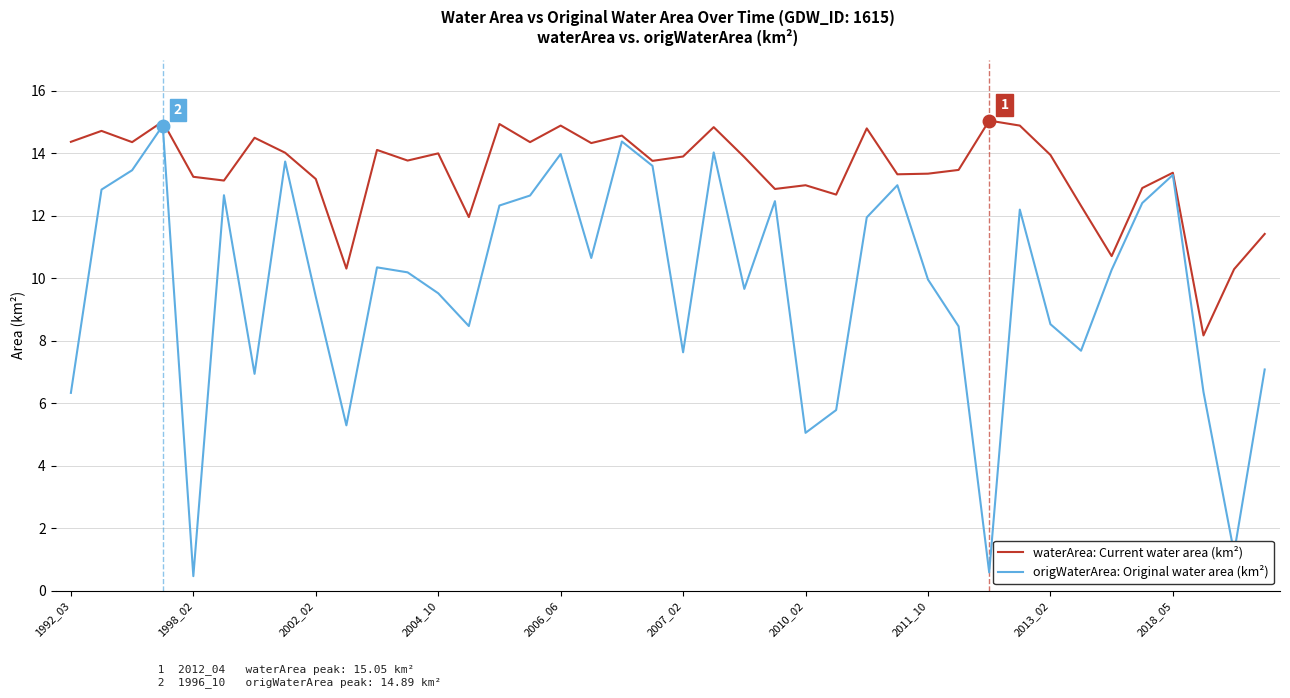

List the series in order of their overall mean, highest first.

waterArea: Current water area (km²), origWaterArea: Original water area (km²)